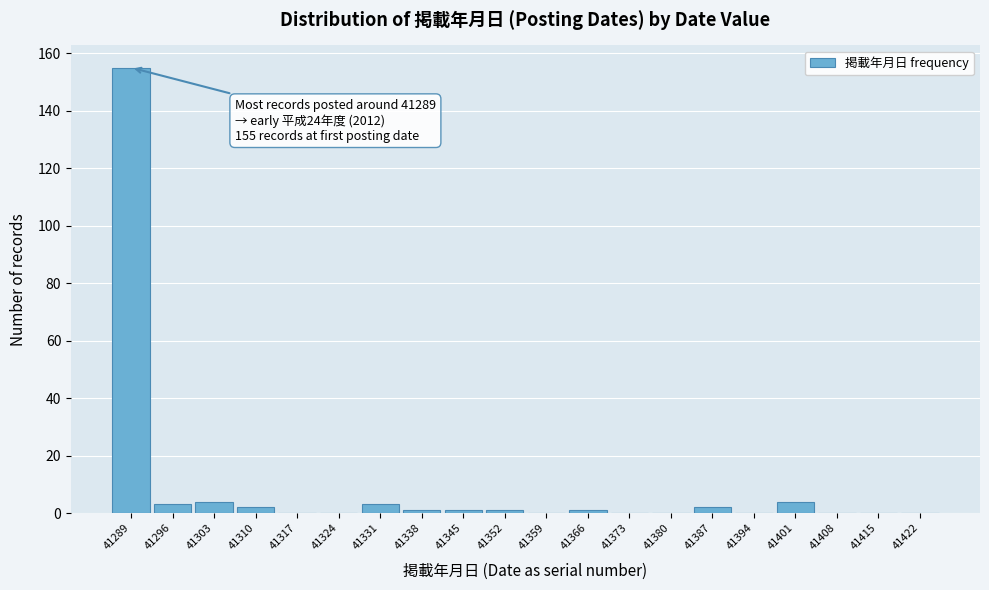

Reading left to right, extract all data points from this chart.

41289=155	41296=3	41303=4	41310=2	41317=0	41324=0	41331=3	41338=1	41345=1	41352=1	41359=0	41366=1	41373=0	41380=0	41387=2	41394=0	41401=4	41408=0	41415=0	41422=0